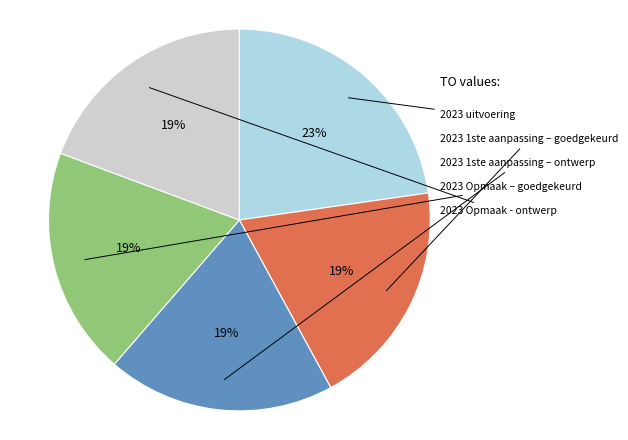

To the nearest percent, what is the average slice percentage?

20%